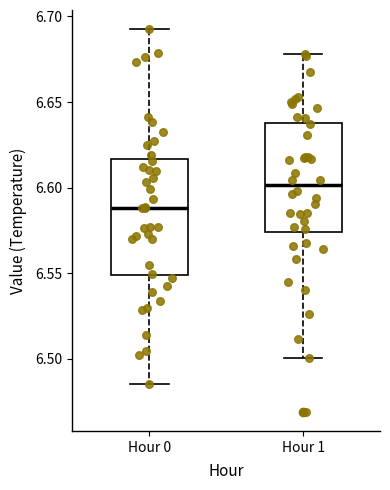

Where does the lower whisker of the box for Hour 0 end on the y-axis? The values are not printed on the chart, so give them approximately, as read against the axis.

6.485